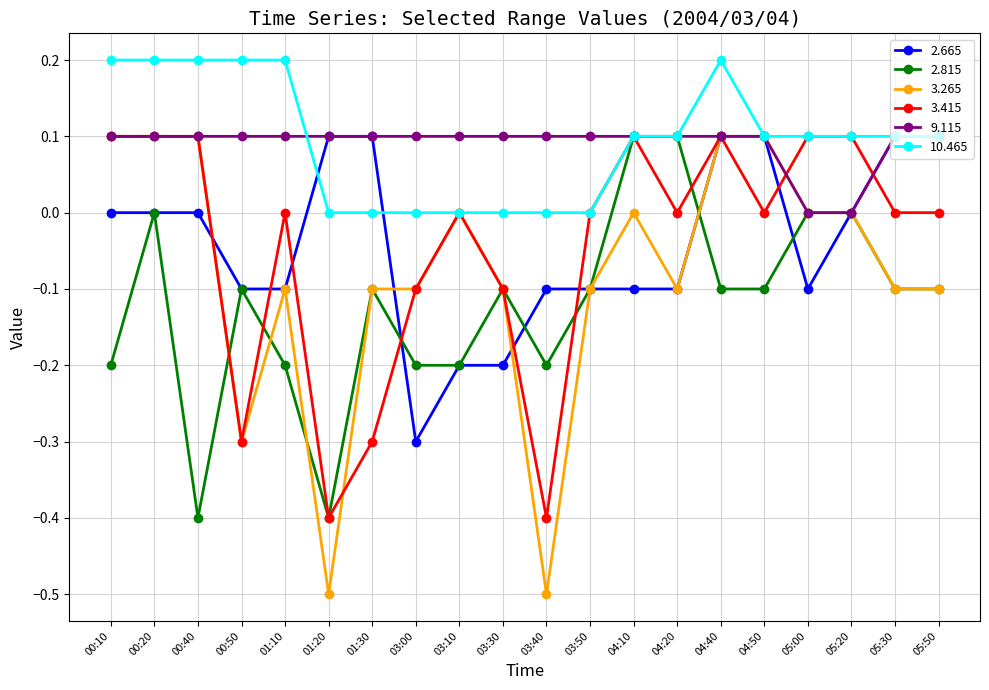

True or false: 2.815 has a value of -0.1 at 01:30.

True